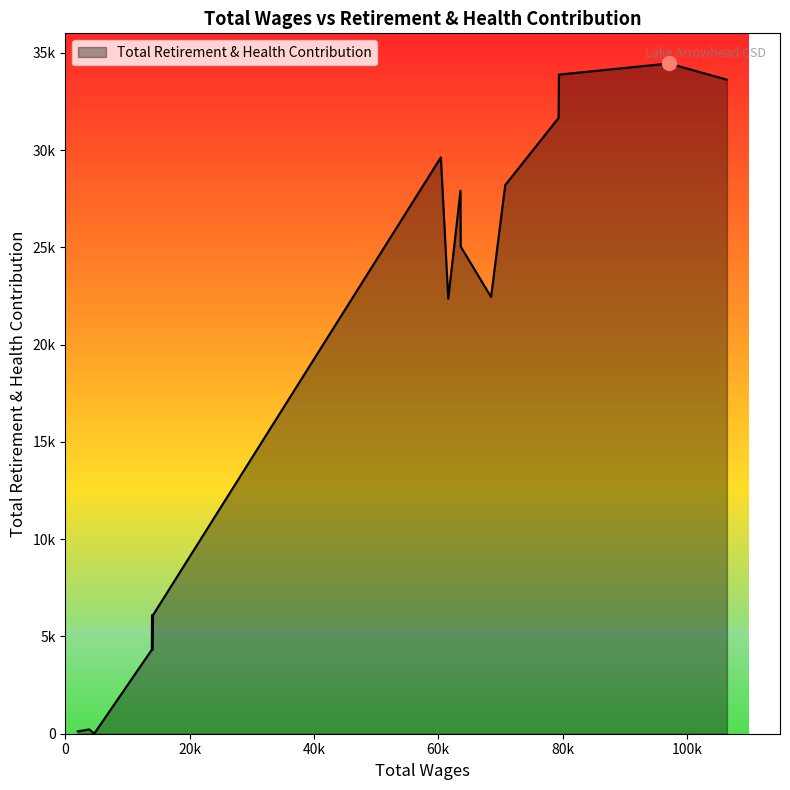

Which category has the highest value across all series?

97114.0